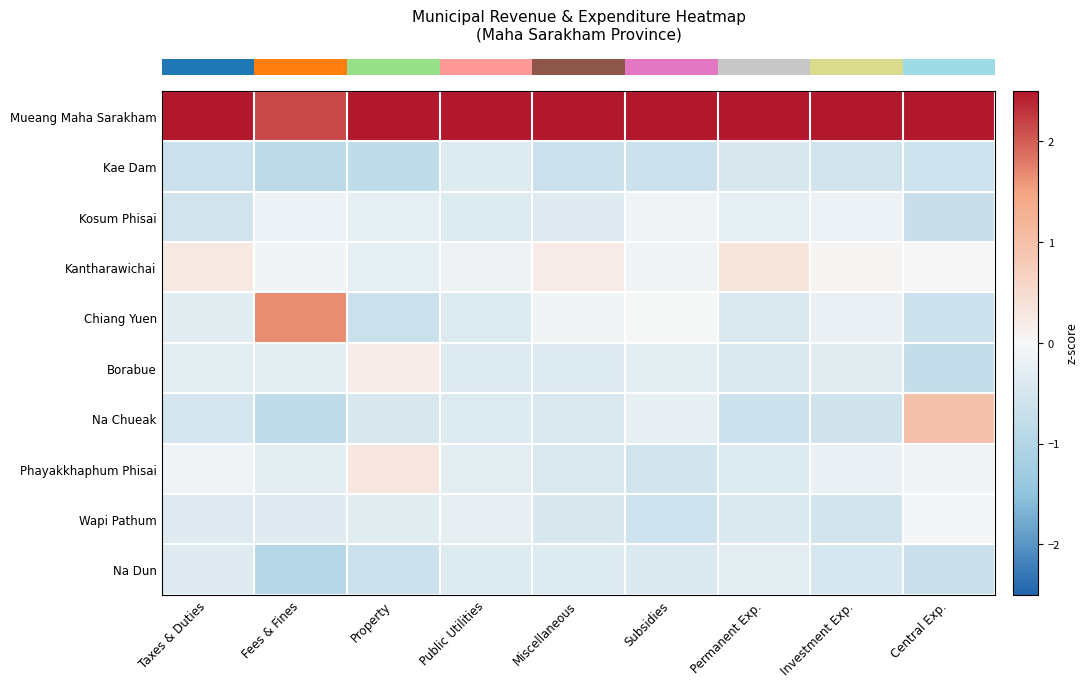

What is the spread (max minus min) of values at Public Utilities?

3.4